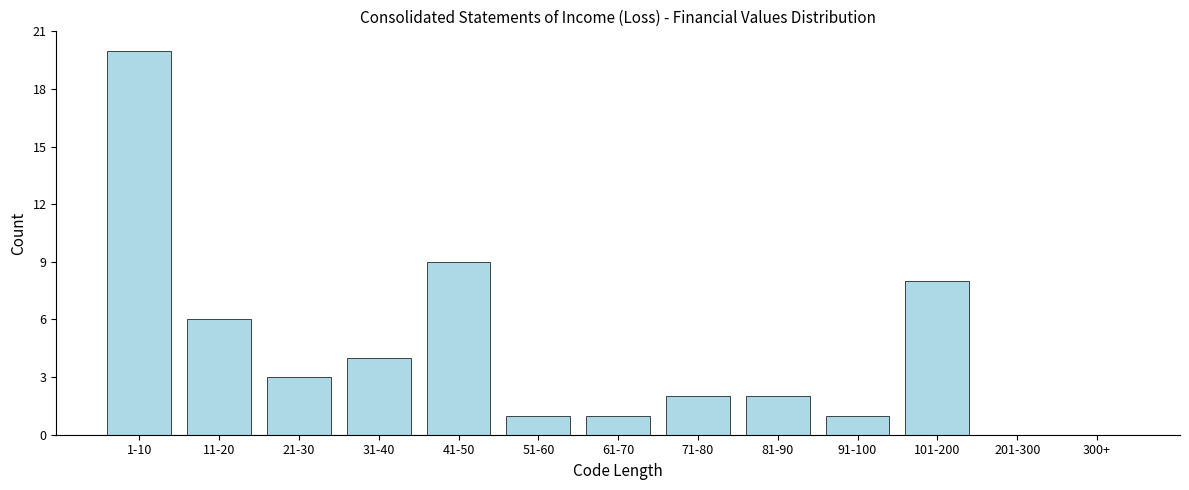

Reading left to right, what are all the values shown in this chart?

1-10=20	11-20=6	21-30=3	31-40=4	41-50=9	51-60=1	61-70=1	71-80=2	81-90=2	91-100=1	101-200=8	201-300=0	300+=0